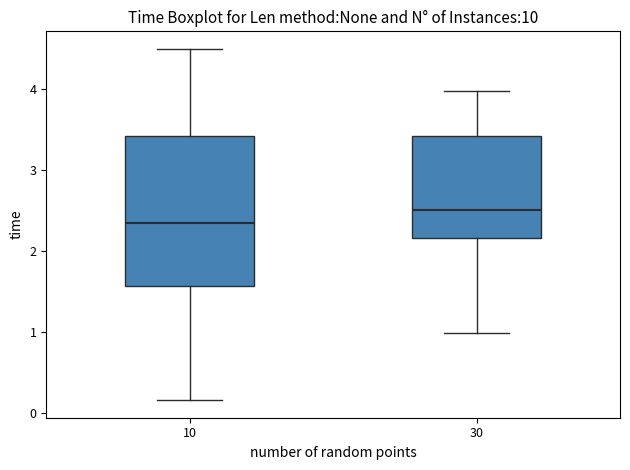

Which box's median line is the lowest?

10